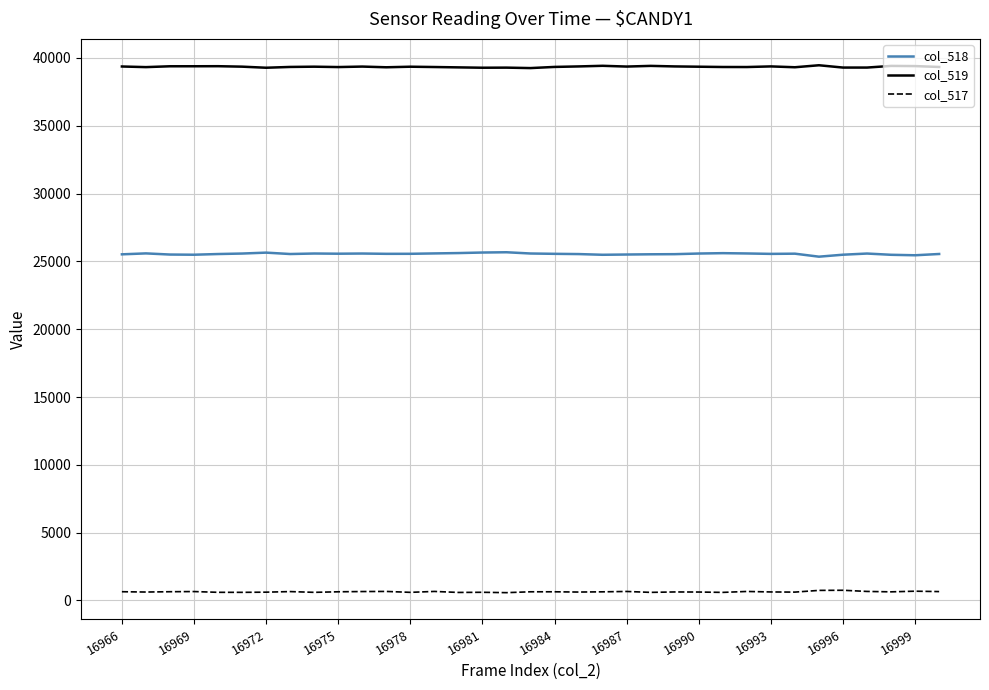

Does the chart have visible grid lines?

Yes